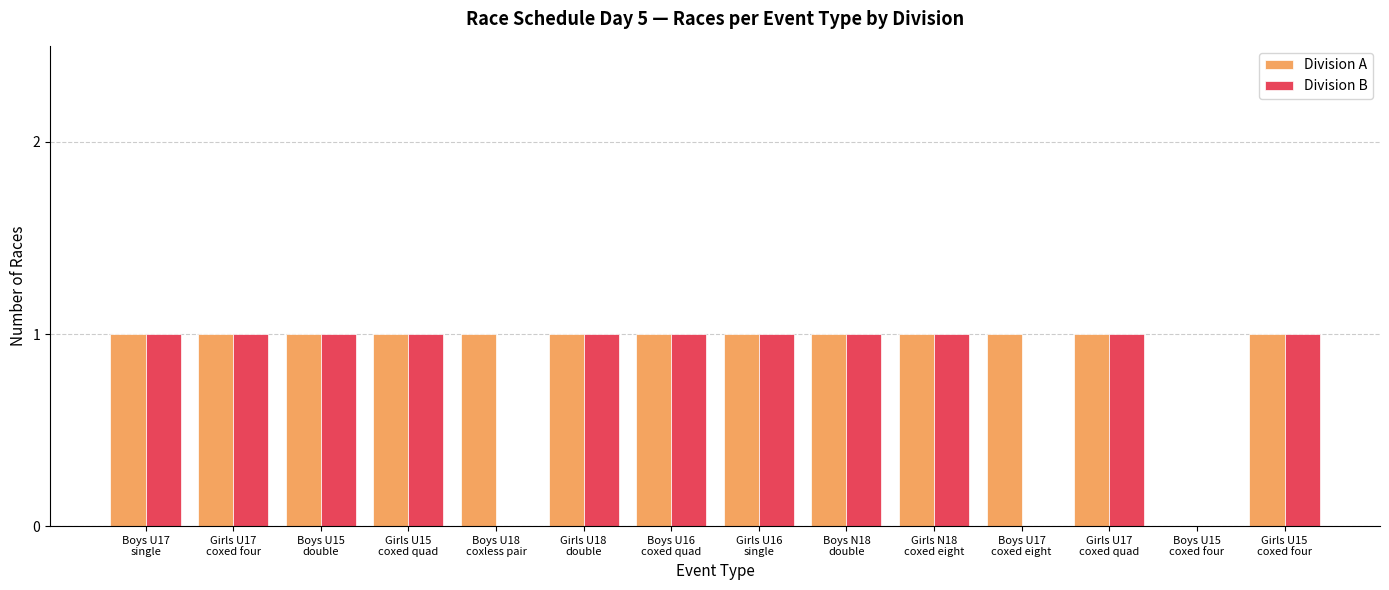

Reading left to right, what are all the values shown in this chart?

Division A: 1	1	1	1	1	1	1	1	1	1	1	1	0	1
Division B: 1	1	1	1	0	1	1	1	1	1	0	1	0	1